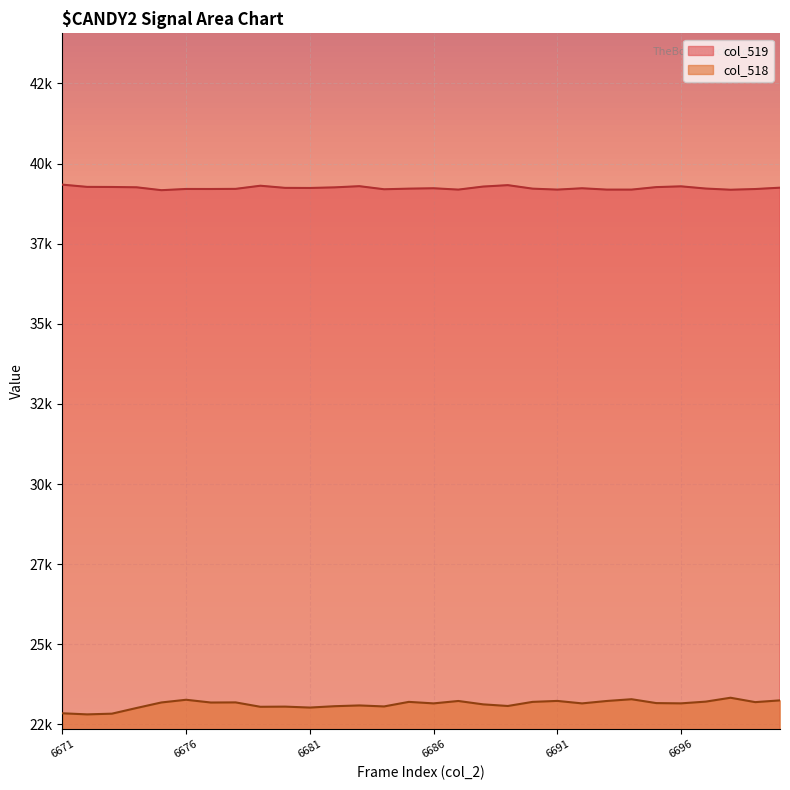

In col_519, how many points are lower than both neighbors (excluding endpoints)?

7